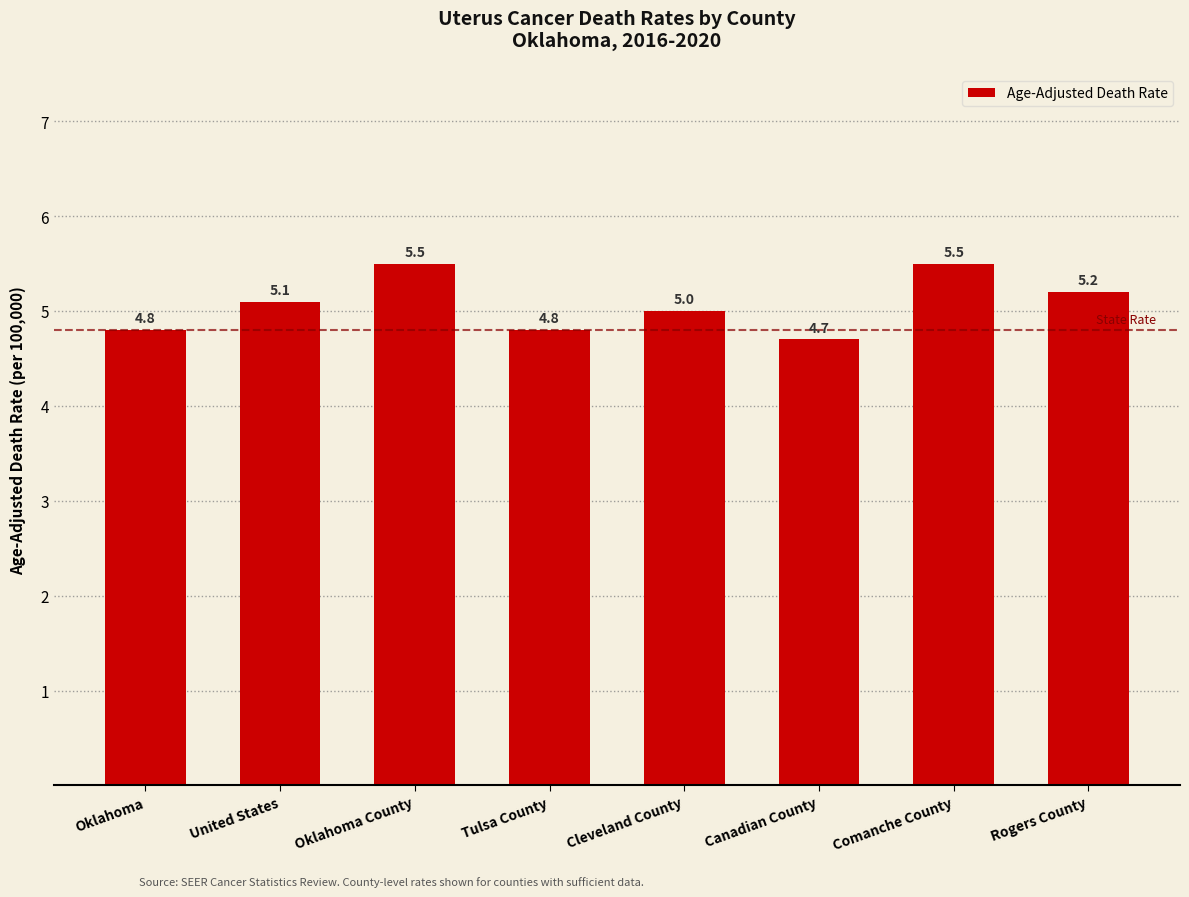

What is the difference between the second highest and second lowest values?

0.7